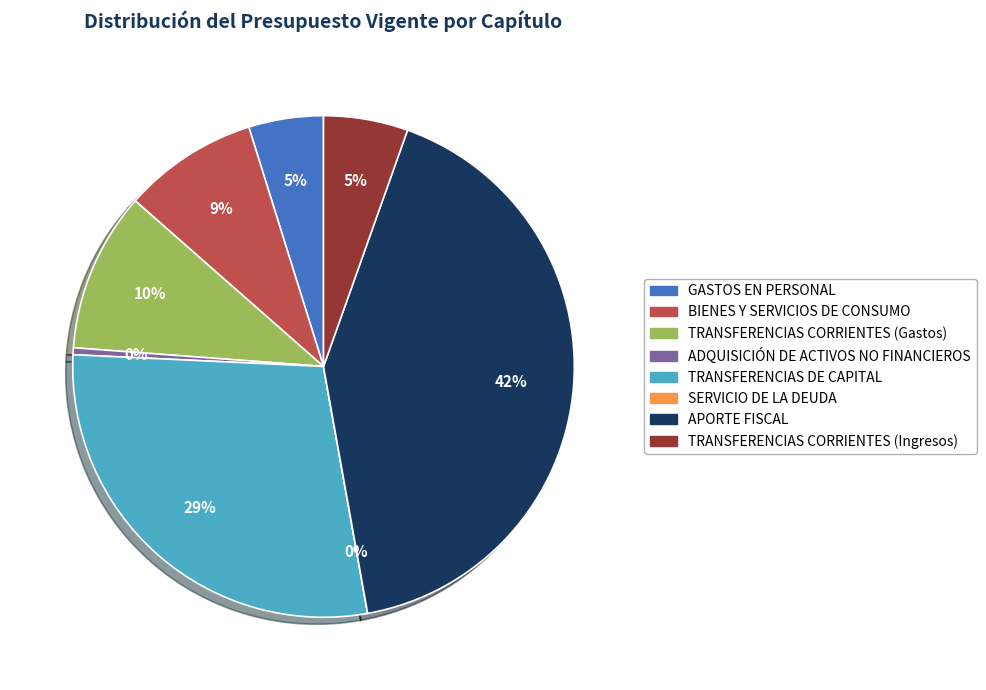

To the nearest percent, what is the difference between the largest and smallest slice percentages?

42%